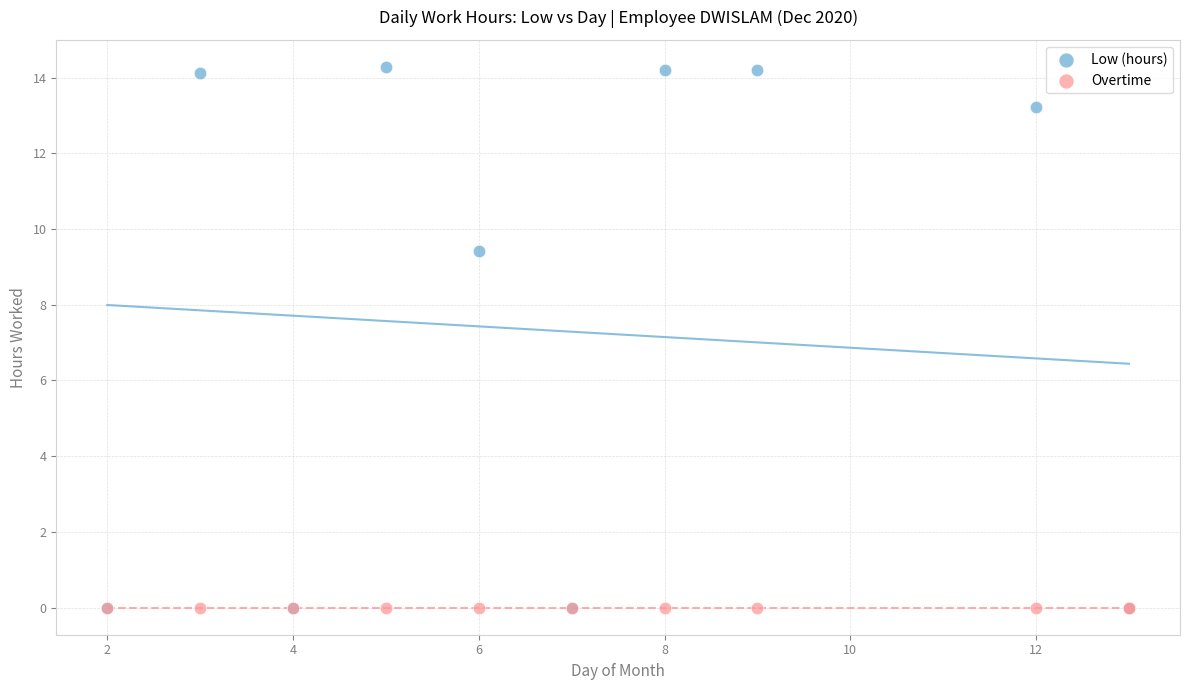

Across all series, what Y value is closest to 7?

9.4